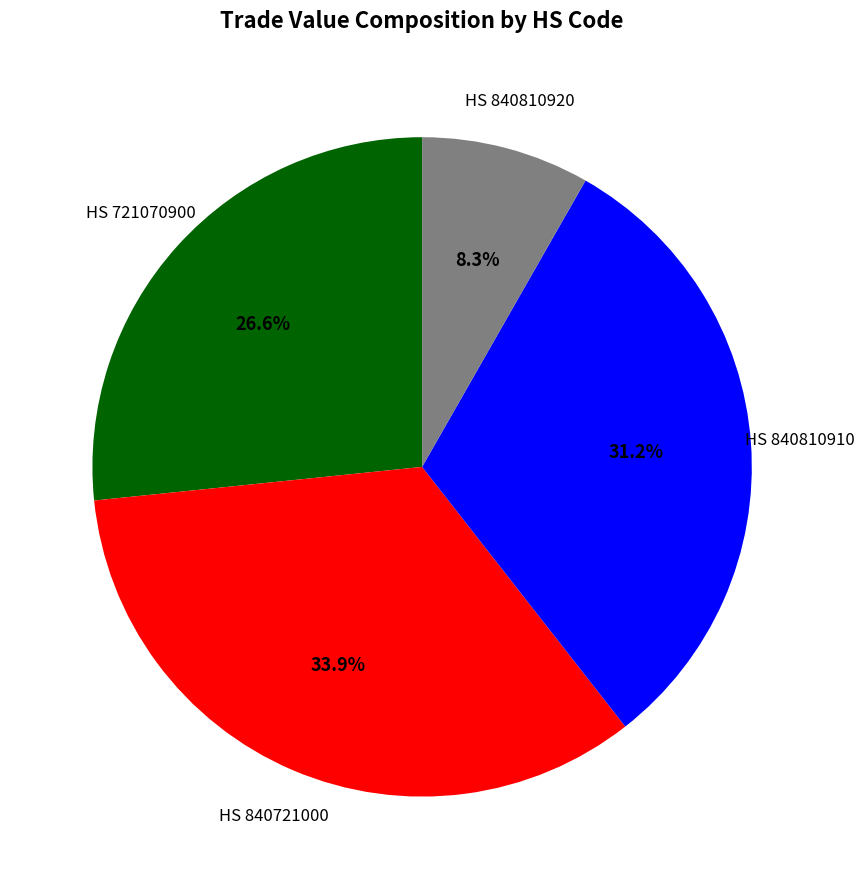

Is there any slice that represents more than half of the pie?

No